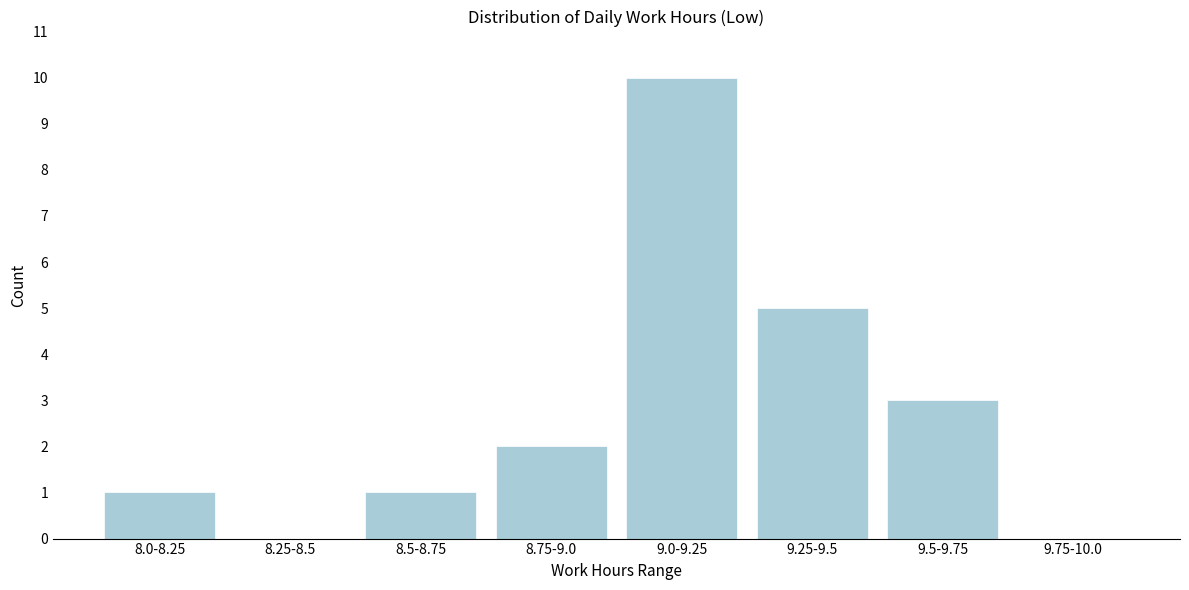

Reading left to right, list all the values displayed in this chart.

8.0-8.25=1	8.25-8.5=0	8.5-8.75=1	8.75-9.0=2	9.0-9.25=10	9.25-9.5=5	9.5-9.75=3	9.75-10.0=0